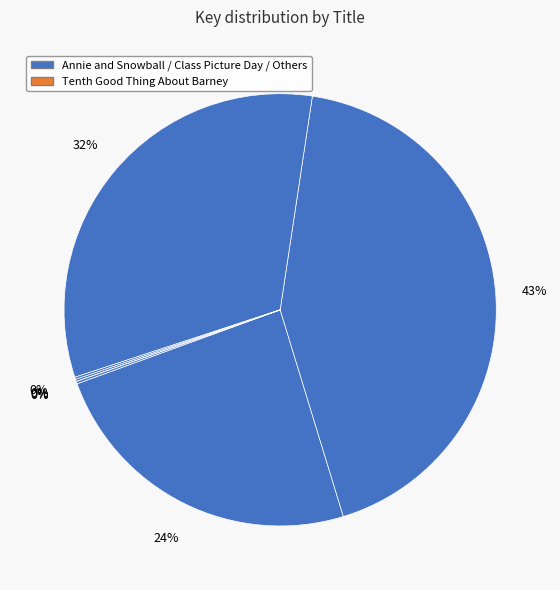

Rank the categories by value from highest to lowest.

Heidi Heckelbeck and the Cookie Contest, Class Picture Day, Annie and Snowball and the Grandmother, Pinky and Rex and the Bully, Anna Banana and Me, Good-bye Book, Tenth Good Thing About Barney